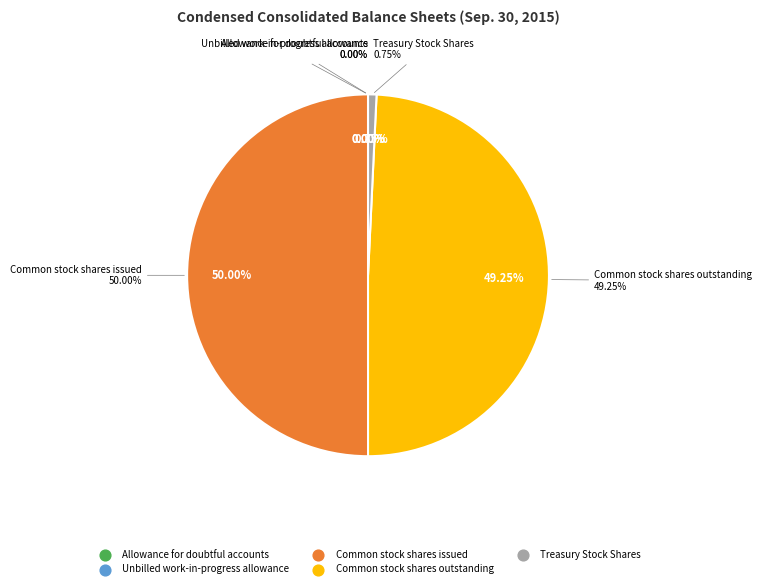

To the nearest percent, what is the difference between the Allowance for doubtful accounts and Treasury Stock Shares slice percentages?

1%